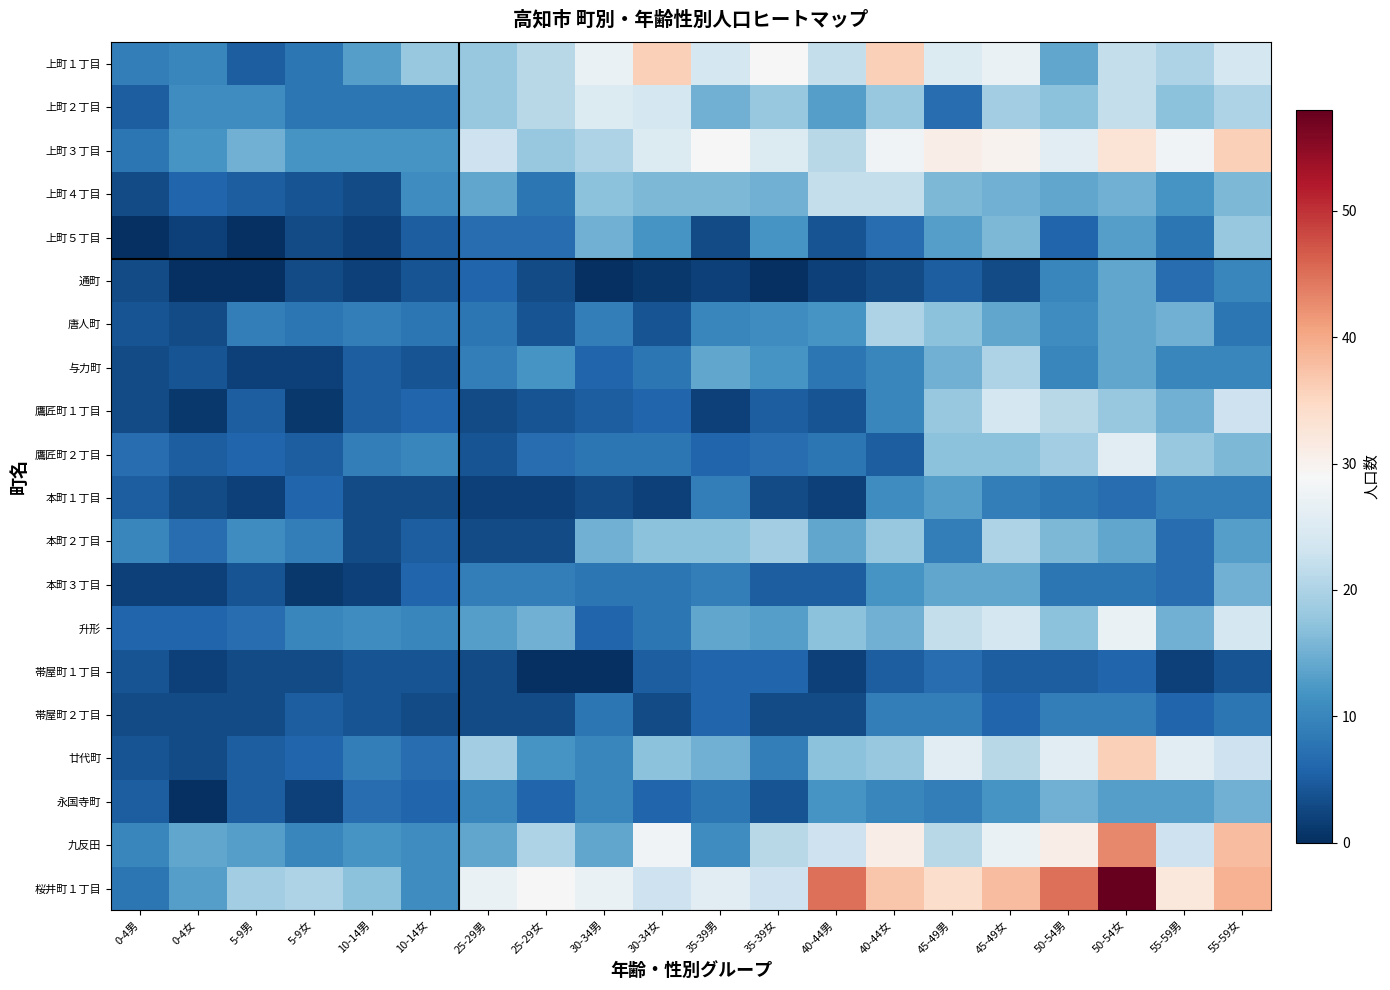

At 55-59男, list the series in order from largest to smallest.

桜井町１丁目, 上町３丁目, 廿代町, 九反田, 上町１丁目, 鷹匠町２丁目, 上町２丁目, 唐人町, 鷹匠町１丁目, 升形, 永国寺町, 上町４丁目, 与力町, 本町１丁目, 上町５丁目, 通町, 本町２丁目, 本町３丁目, 帯屋町２丁目, 帯屋町１丁目